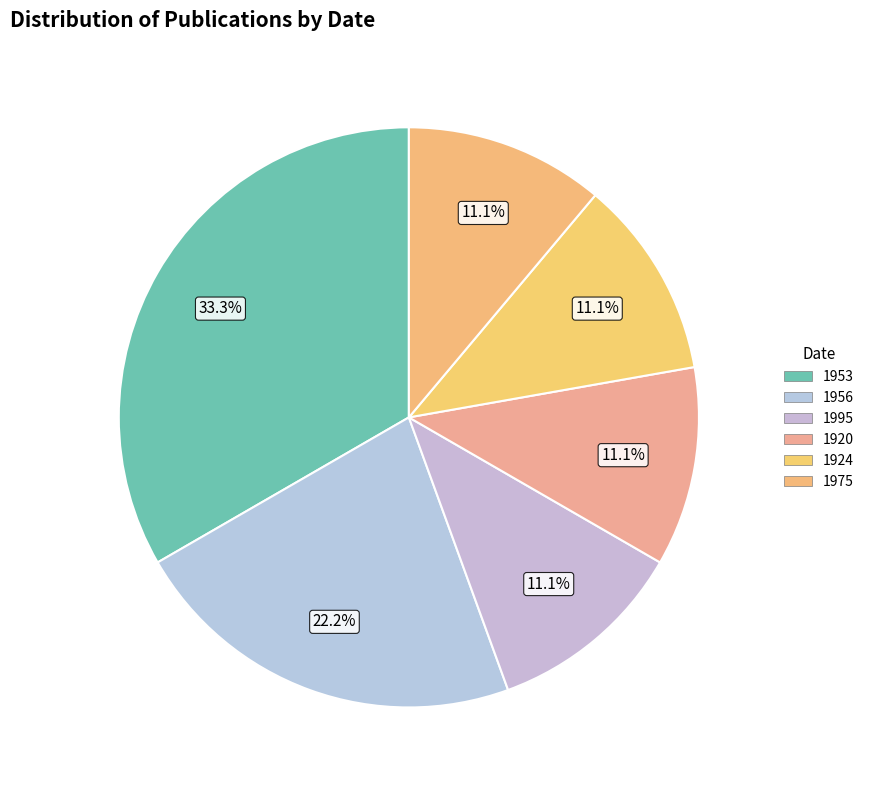

How many segments does this pie chart have?

6